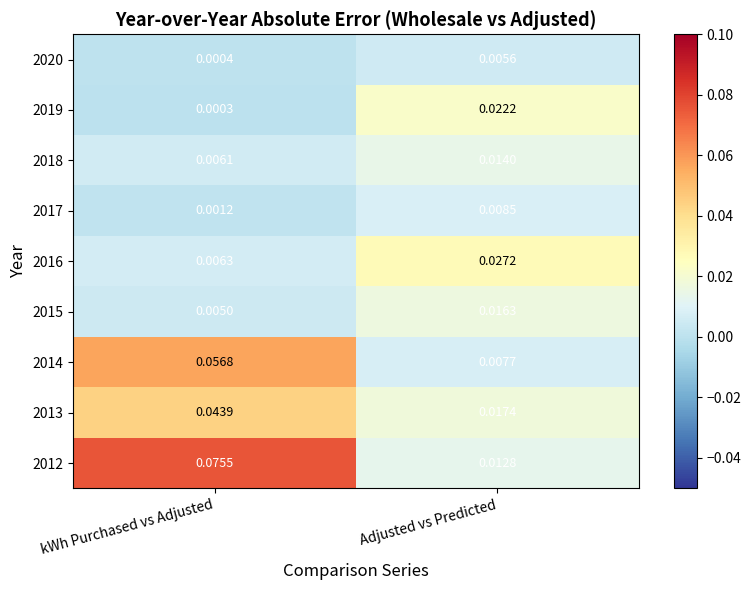

Is the value of 2020 at Adjusted vs Predicted greater than the value of 2016 at Adjusted vs Predicted?

No